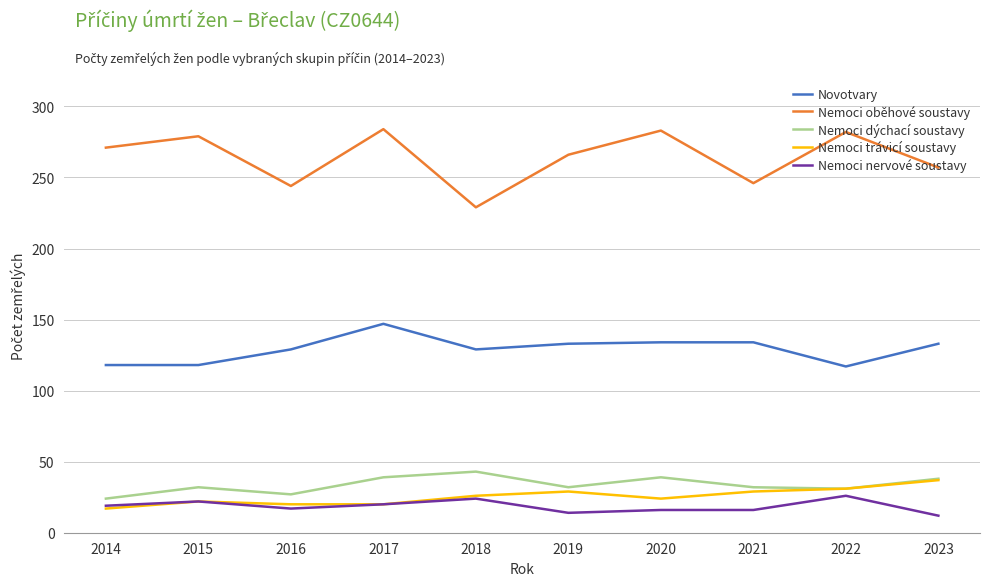

Read the Nemoci oběhové soustavy value at 2017, to the nearest 5.

285